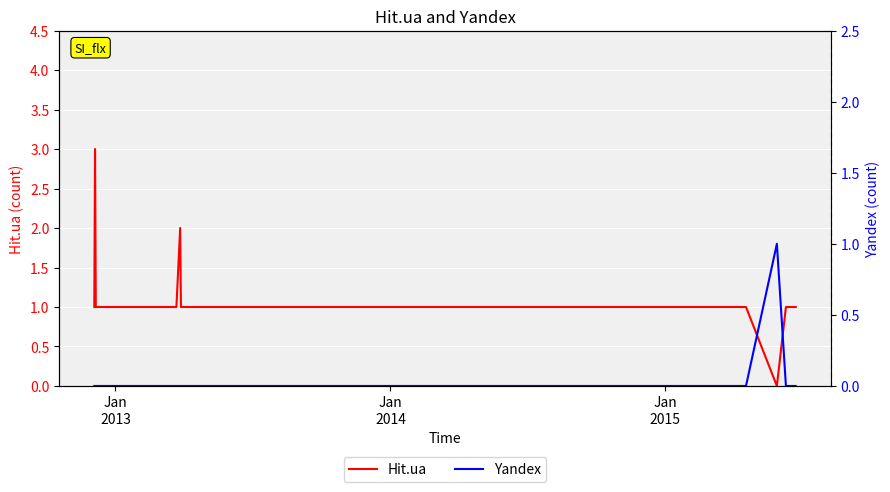

What is the maximum value for Hit.ua?

3